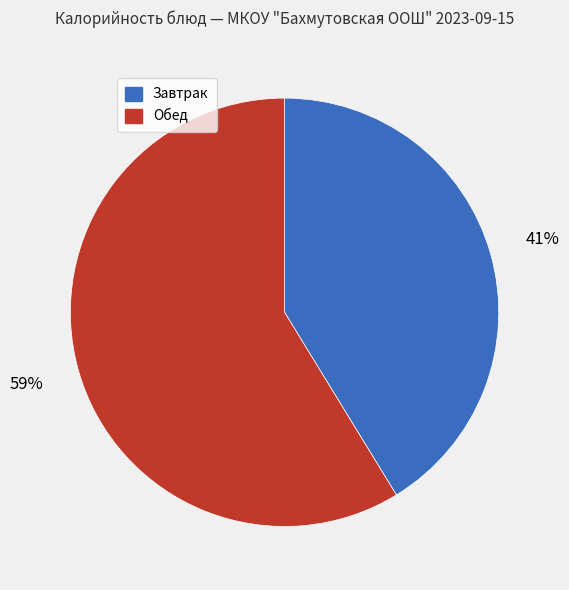

Is there a majority slice in this chart?

Yes